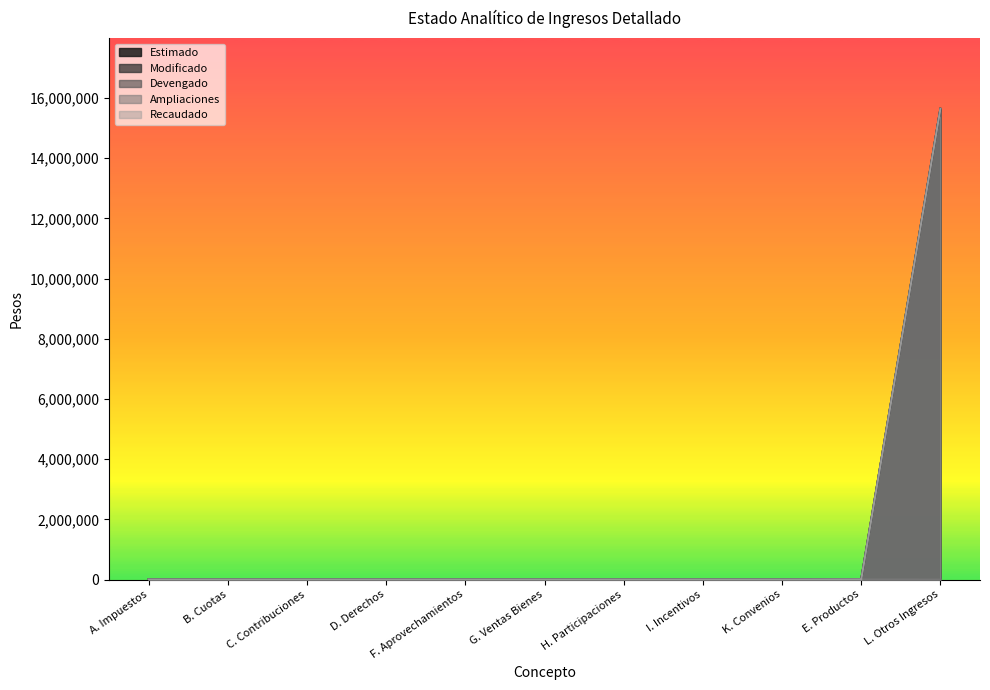

How many series are shown in this chart?

5